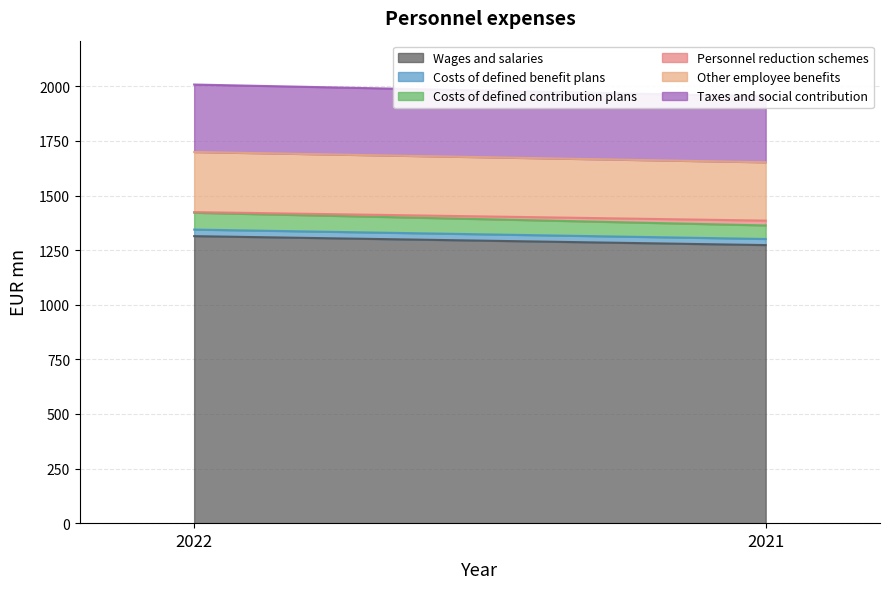

Reading left to right, transcribe all the data shown in this chart.

Wages and salaries: 1314	1273
Costs of defined benefit plans: 30	28
Costs of defined contribution plans: 77	62
Personnel reduction schemes: 3	22
Other employee benefits: 275	267
Taxes and social contribution: 309	302